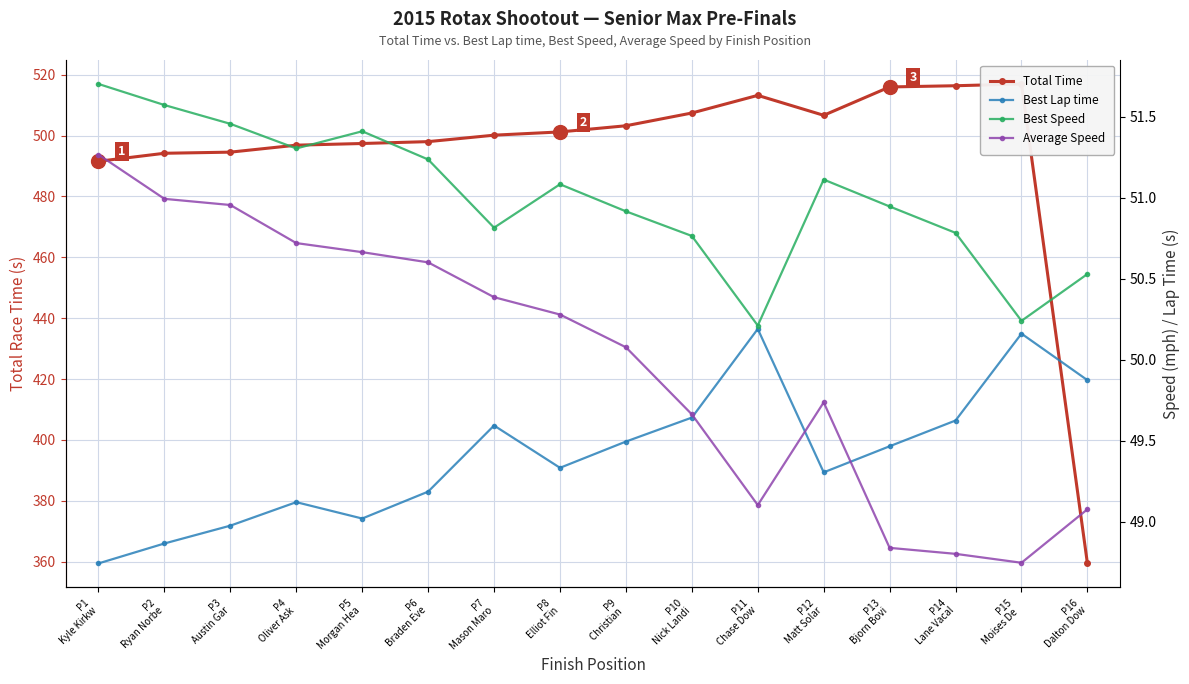

What is the total value across all series at P6
Braden Eve?

649.0